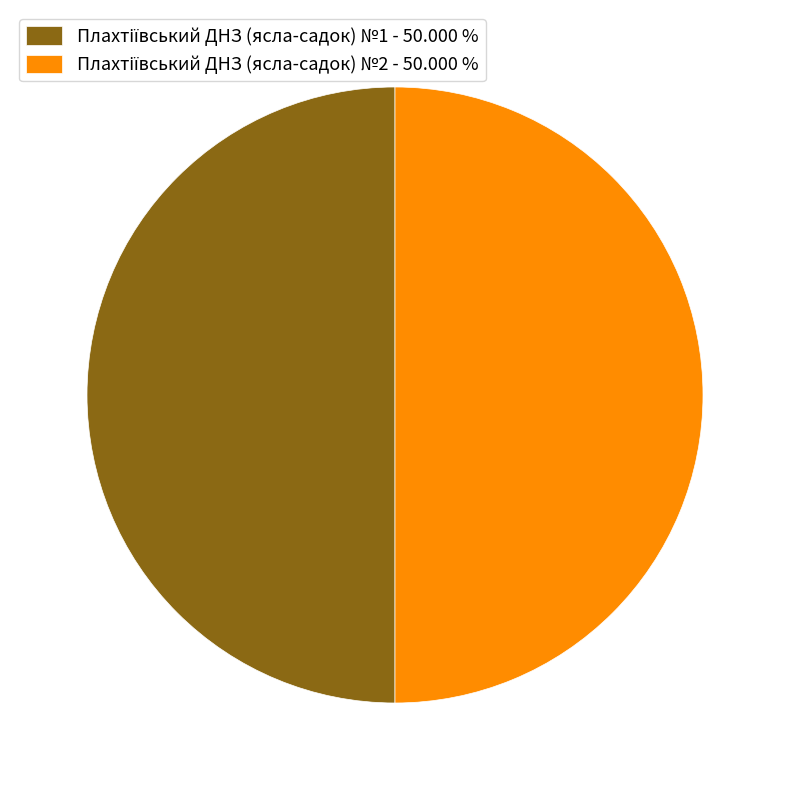

How many segments does this pie chart have?

2